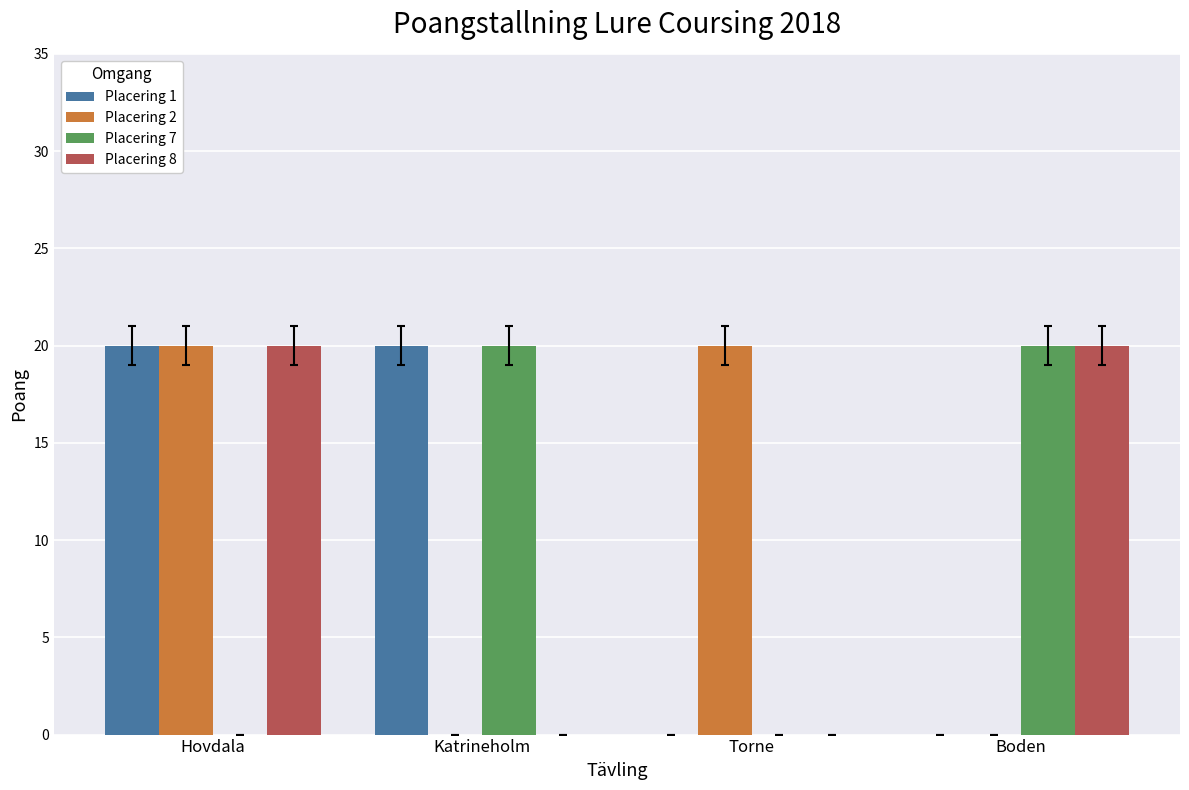

What is the sum of all Placering 1 values?

40